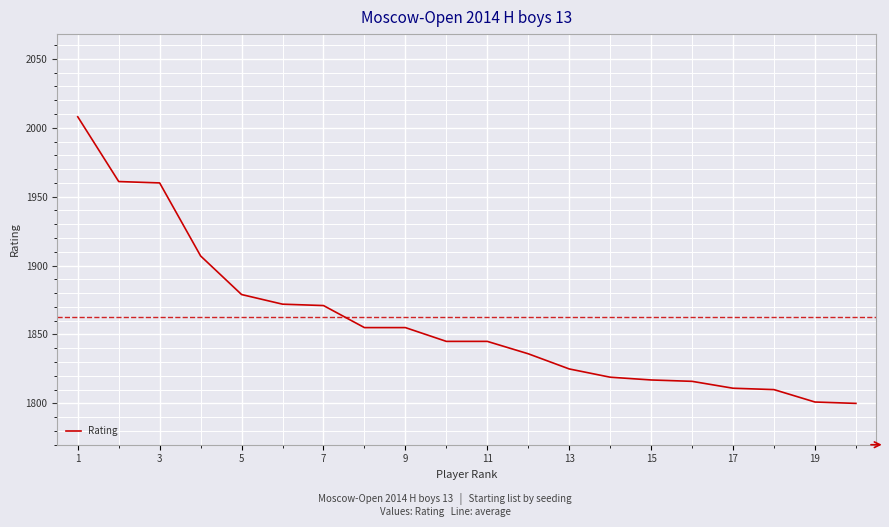

What is the minimum value shown in the chart?

1800